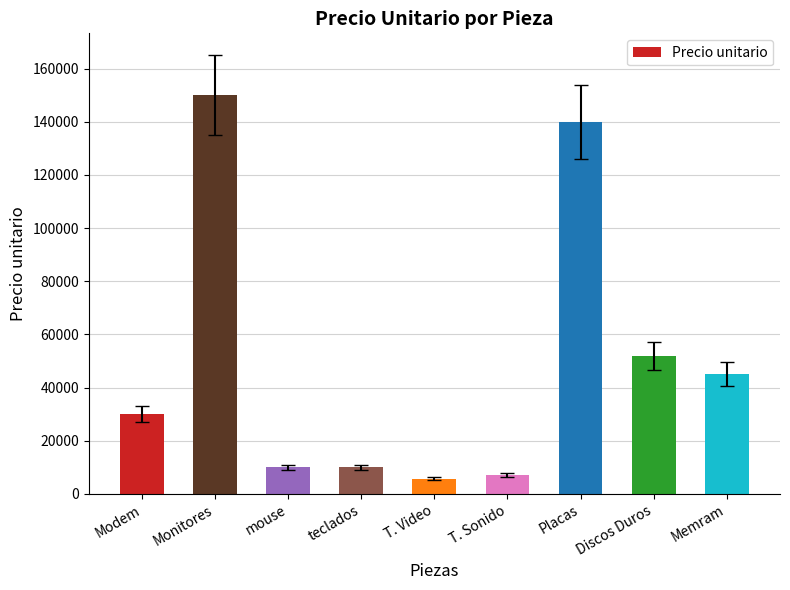

Reading left to right, transcribe all the data shown in this chart.

Modem=30000	Monitores=150000	mouse=10000	teclados=10000	T. Video=5800	T. Sonido=7000	Placas=140000	Discos Duros=52000	Memram=45000